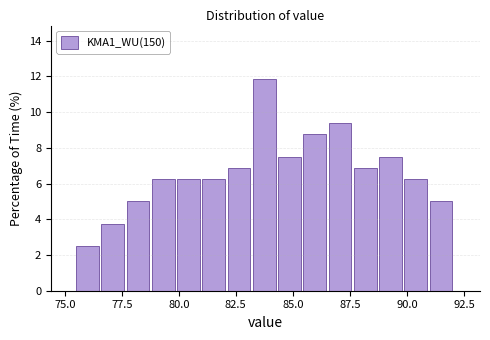

Around what value on the x-axis is the tallest bar? Give the approximate position of its centre, as read against the axis.

83.5